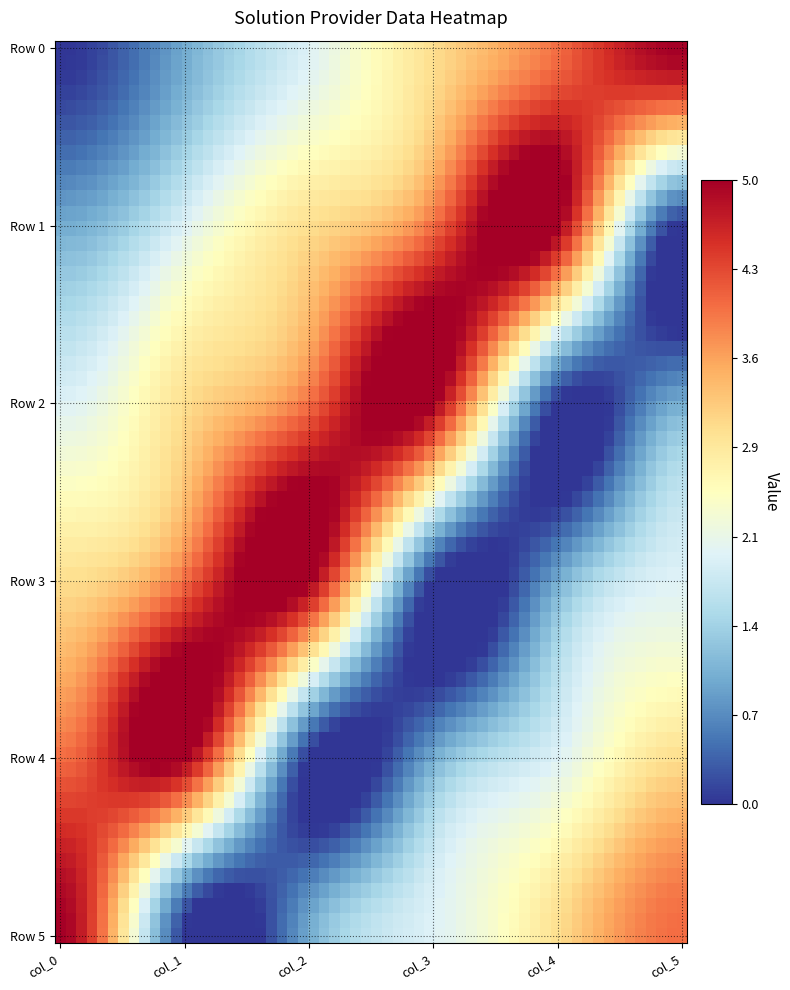

Count the Row 4 values in the range 1 to 4.

4